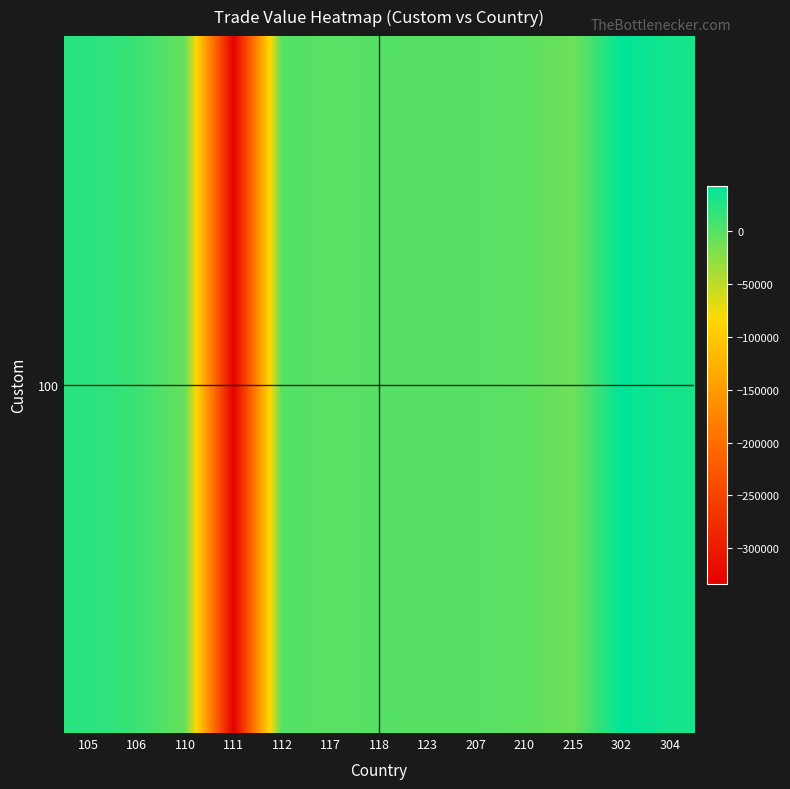

How many data points are less than 0?

5